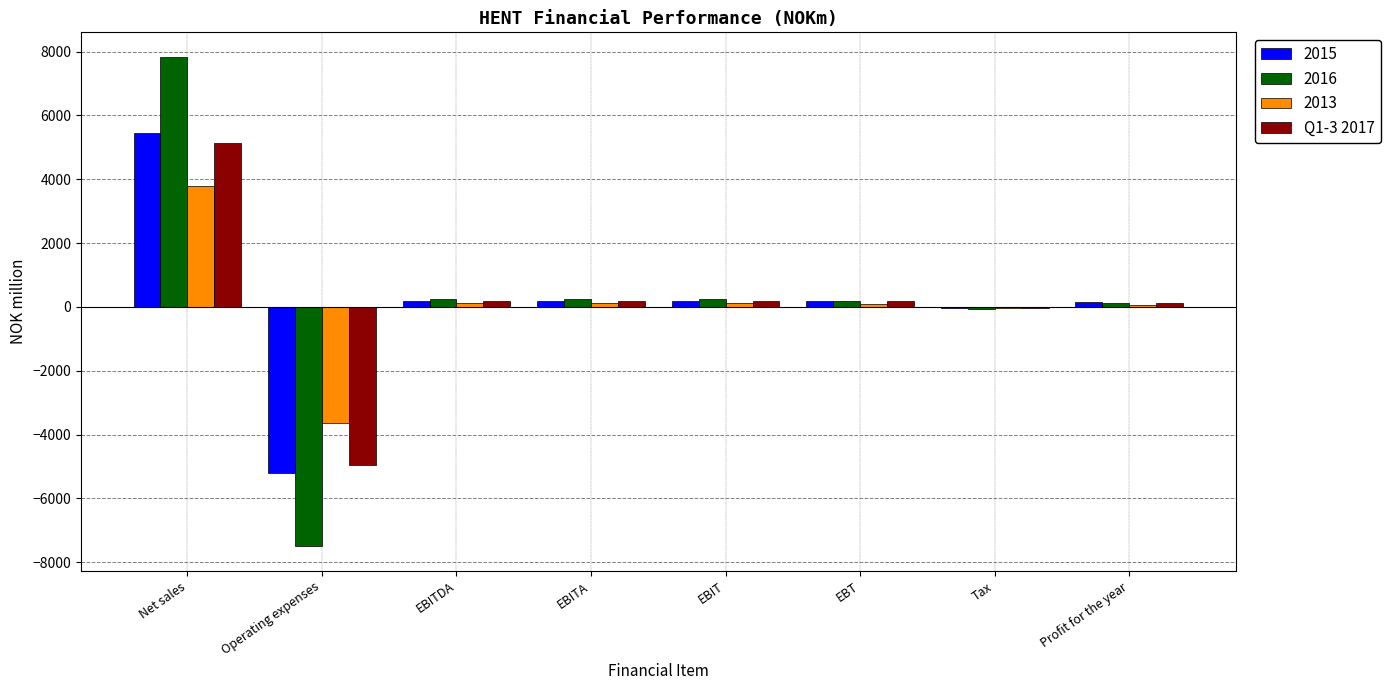

What is the sum of all Q1-3 2017 values?

1010.9